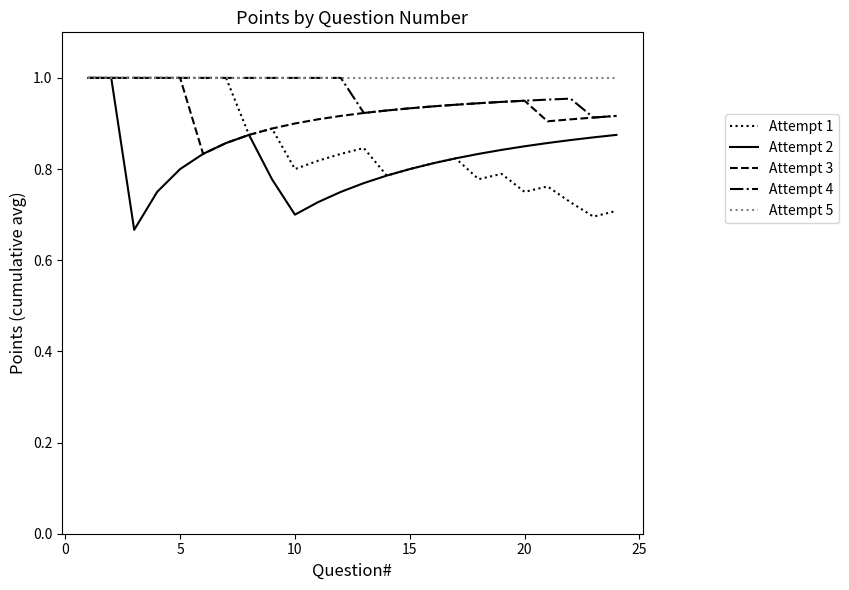

Rank the series by their average value, from highest to lowest.

Attempt 5, Attempt 4, Attempt 3, Attempt 1, Attempt 2